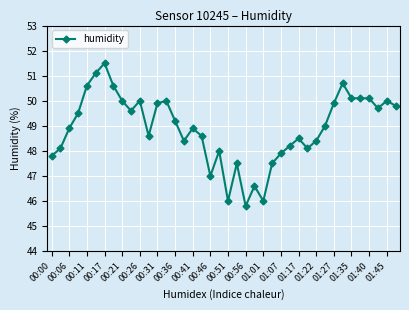

How many distinct data groups are displayed?

1